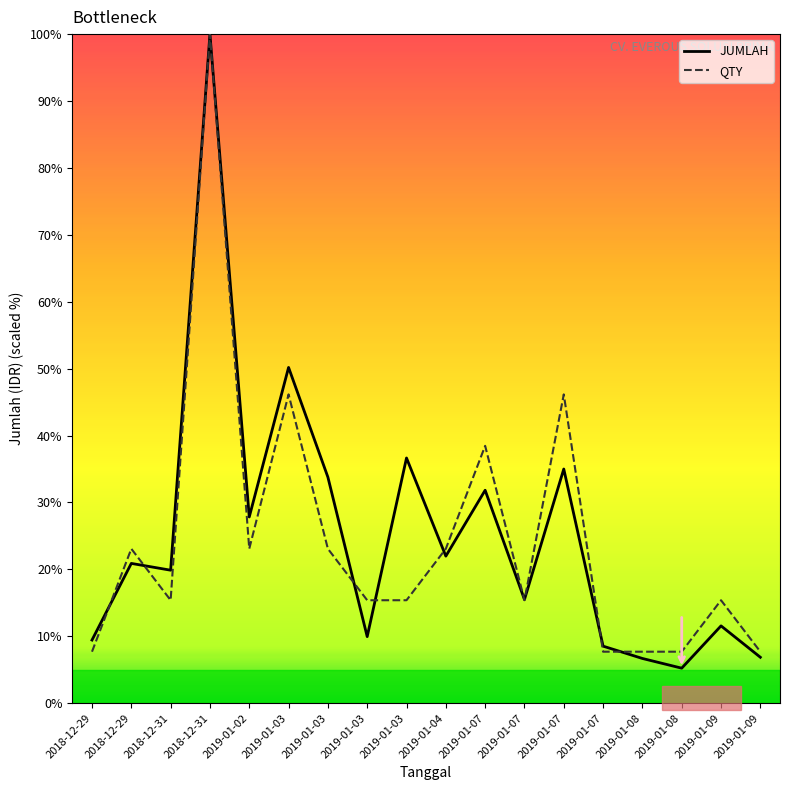

What is the spread (max minus min) of values at 2019-01-07?

6.6